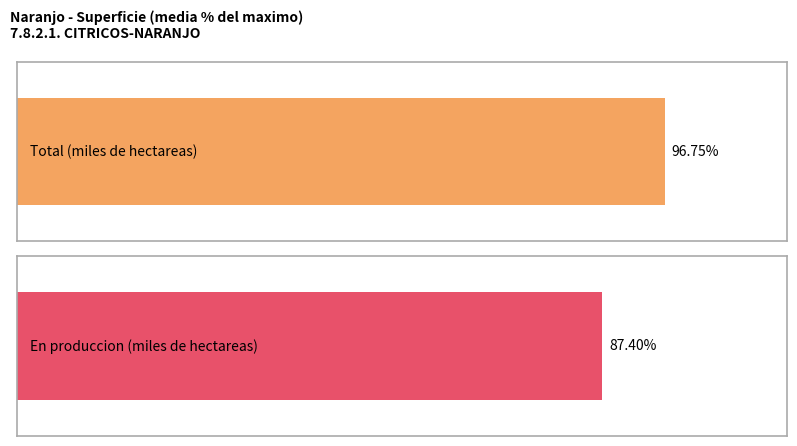

True or false: En produccion (miles de hectareas) has a value of 62.1 at 2017.

False